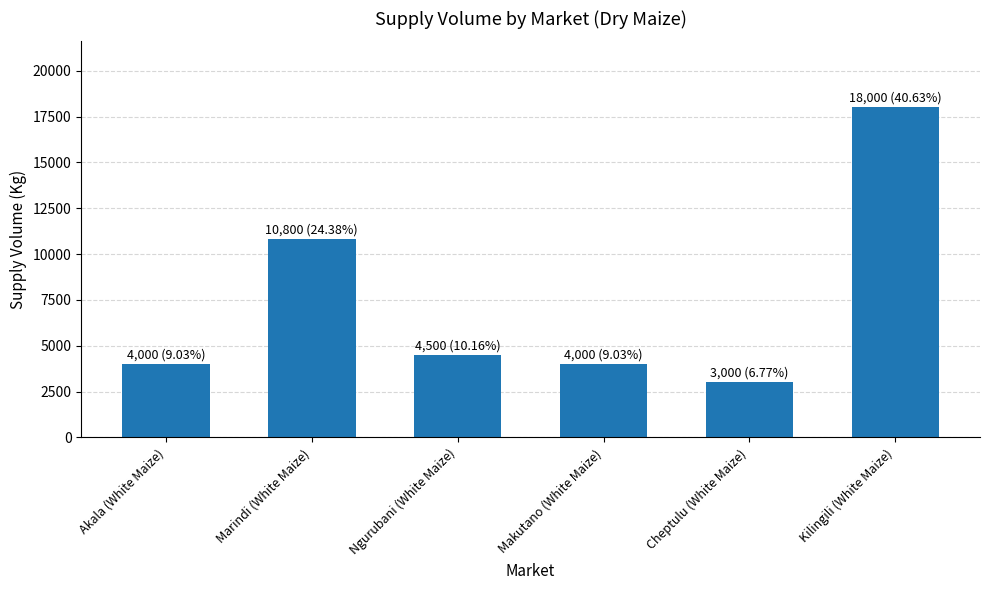

At which label is the value closest to 10500?

Marindi (White Maize)